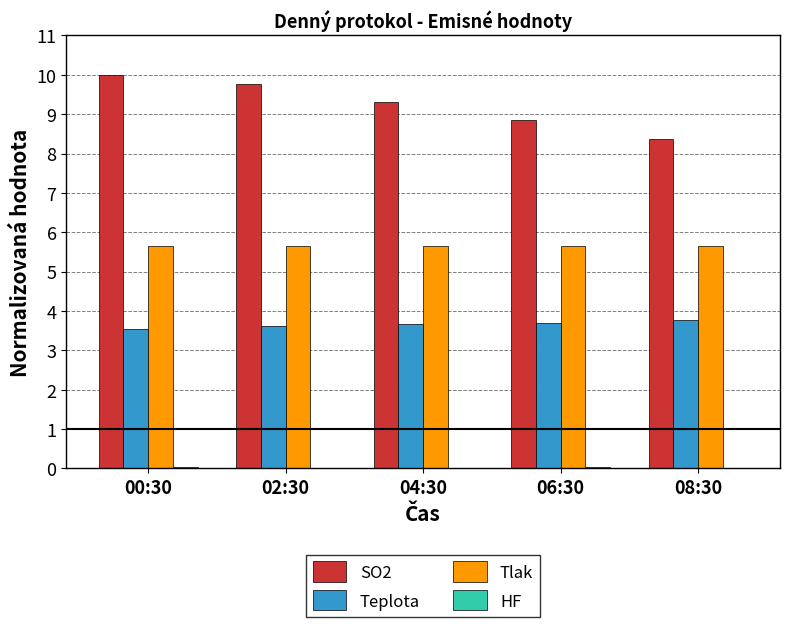

True or false: Teplota has a value of 6.3 at 02:30.

False